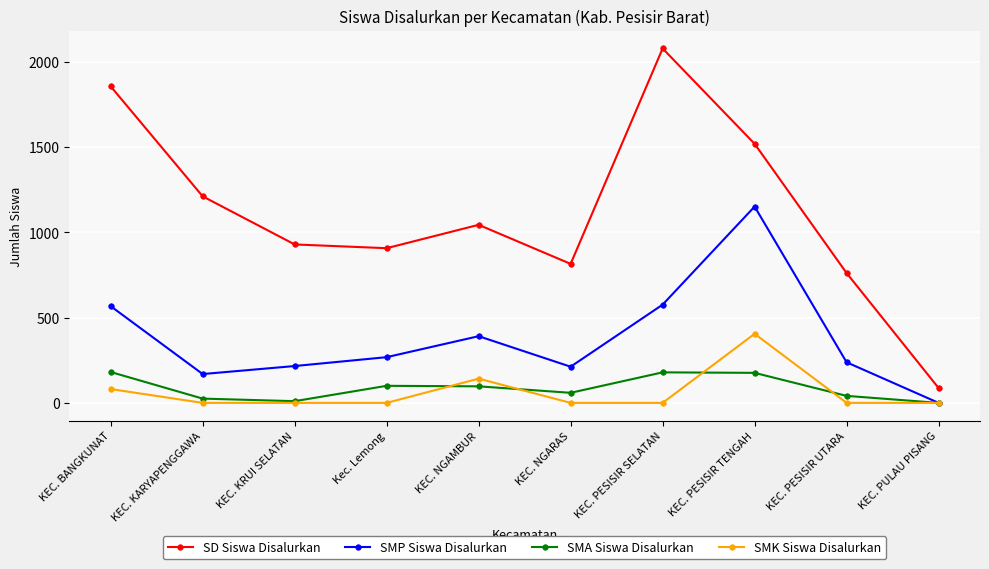

Is the value of SD Siswa Disalurkan at KEC. BANGKUNAT greater than the value of SMK Siswa Disalurkan at KEC. NGARAS?

Yes